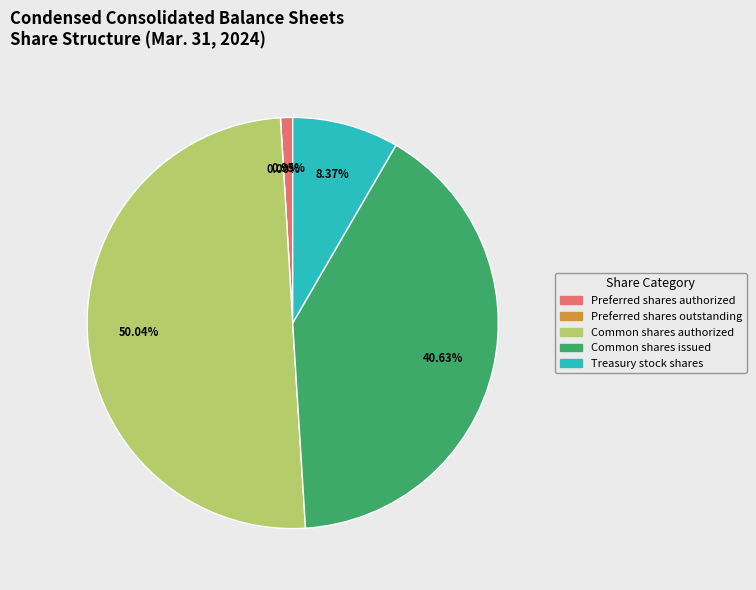

Is there a majority slice in this chart?

Yes